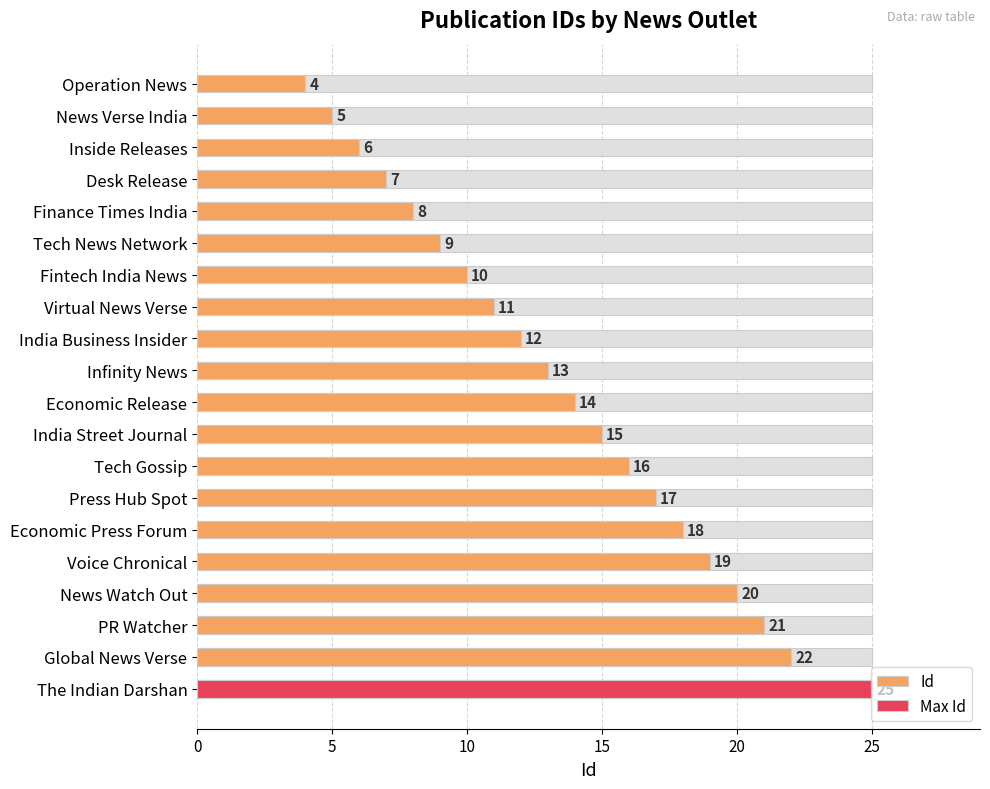

What is the change in value from Press Hub Spot to The Indian Darshan?

+8